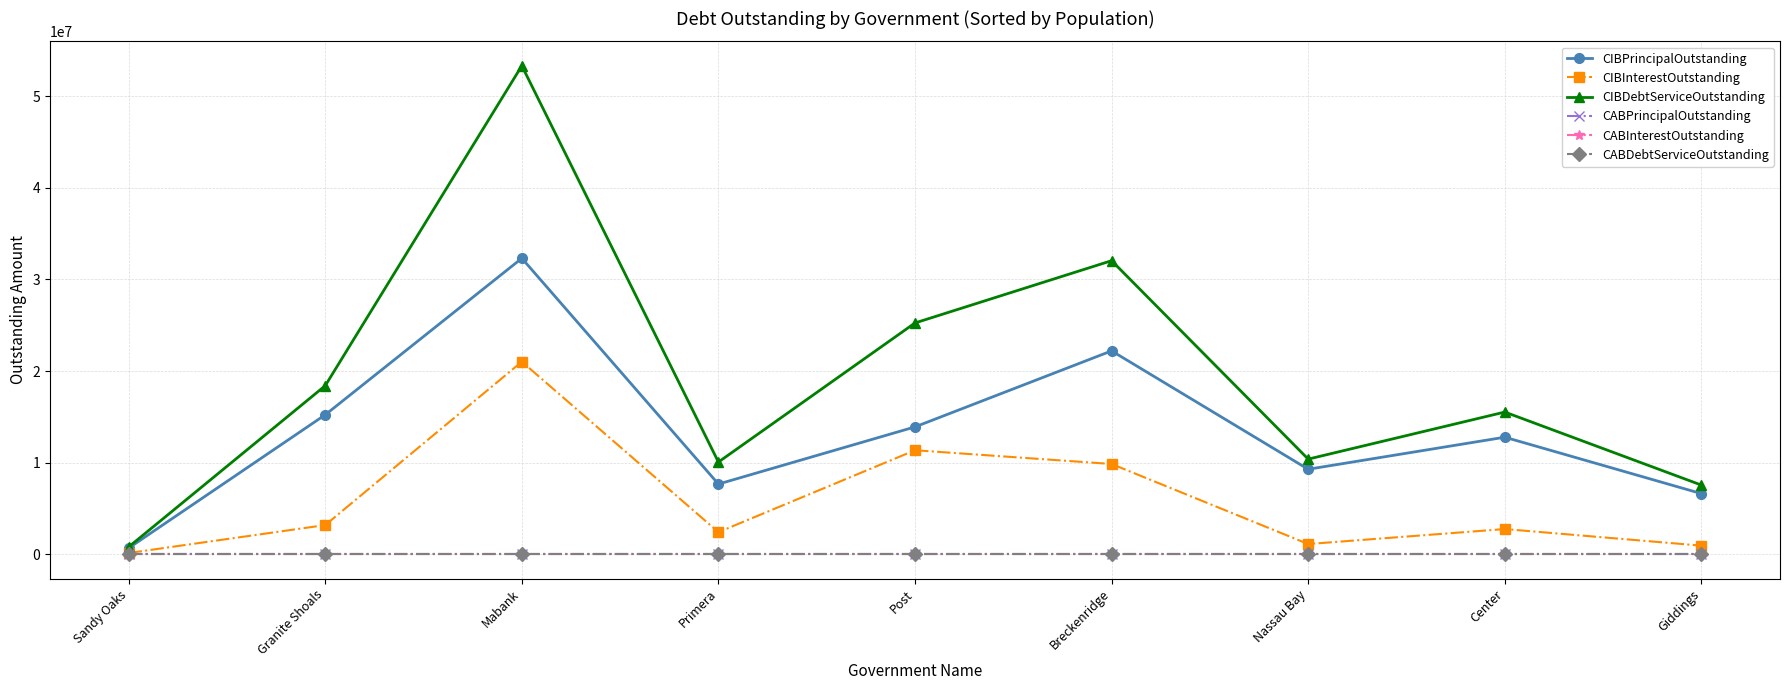

True or false: CABPrincipalOutstanding and CIBInterestOutstanding intersect in this chart.

False